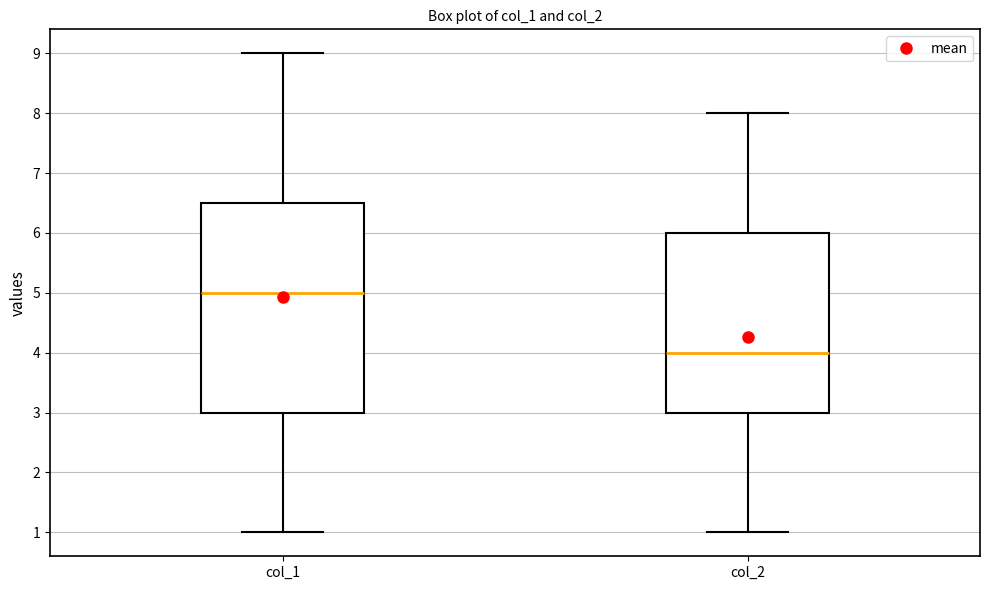

Comparing the boxes themselves (not the whiskers), which one is the tallest?

col_1